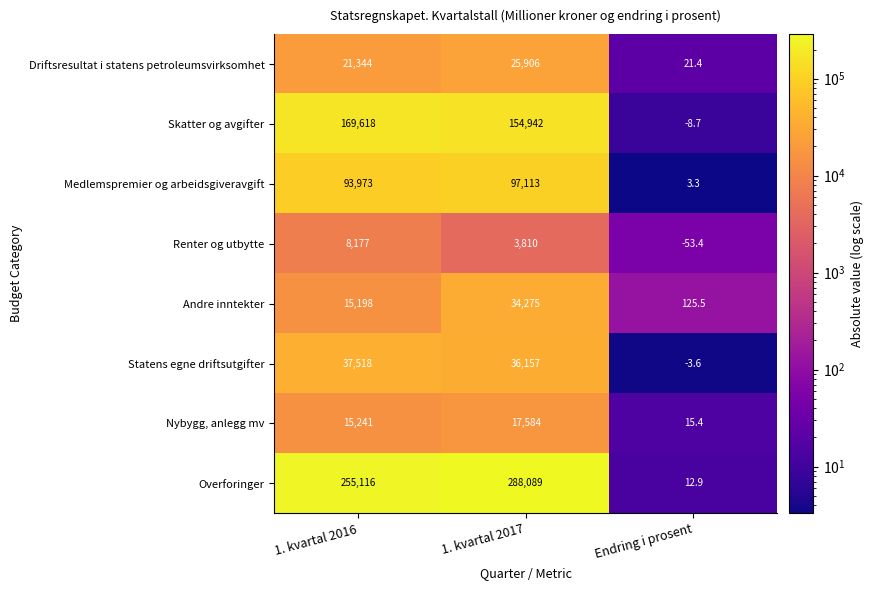

What is the average value of the Andre inntekter series?

16532.8